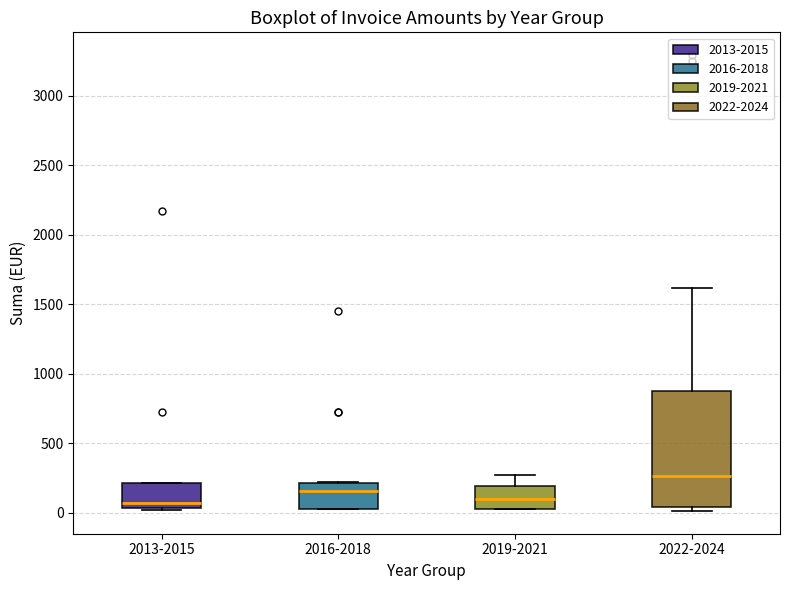

Reading left to right, transcribe this box plot: for each box, give where its median line is, the range the box spans, and where its two whiskers end, as read against the y-axis. The values are not printed on the chart, so give them approximately, as read against the axis.

2013-2015: median 50 (just above the box's lower edge), box 50 to 200, whiskers 0 to 200
2016-2018: median 150, box 50 to 200, whiskers 50 to 200
2019-2021: median 100, box 50 to 200, whiskers 50 to 250
2022-2024: median 250, box 50 to 900, whiskers 0 to 1600